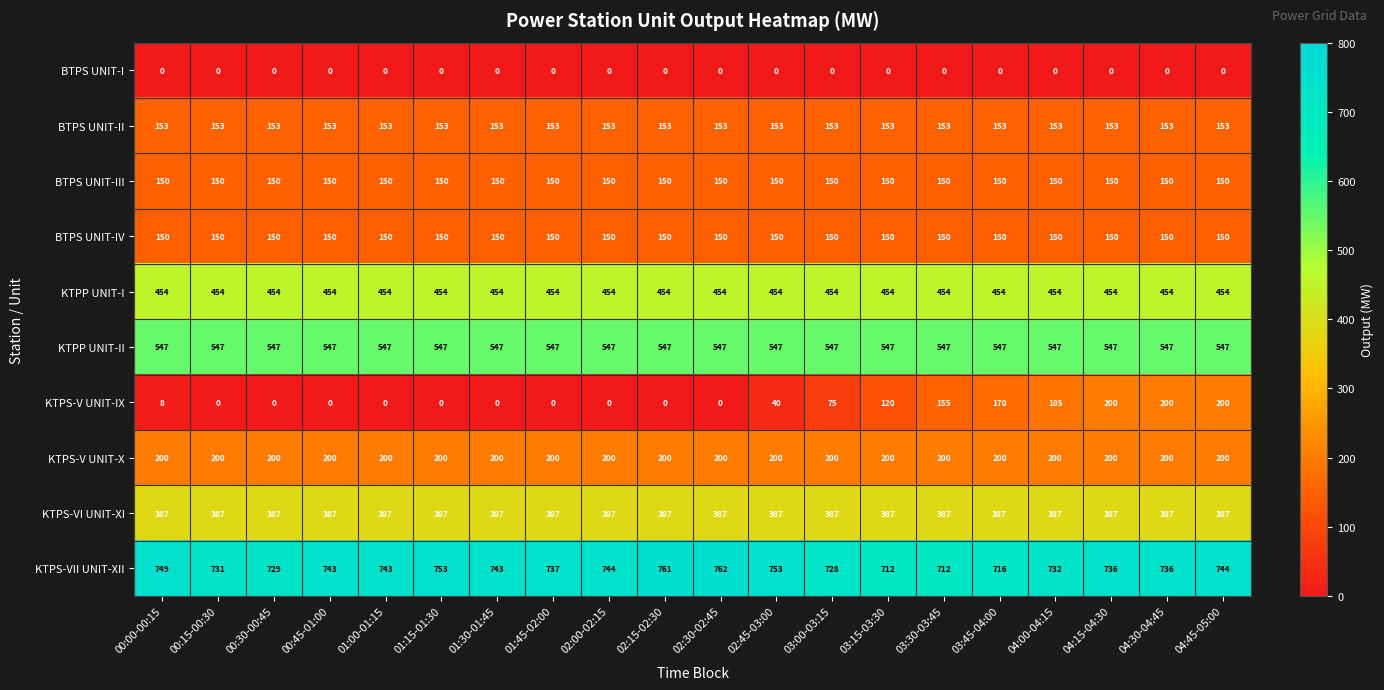

What is the approximate value of BTPS UNIT-IV at 01:30-01:45?

150